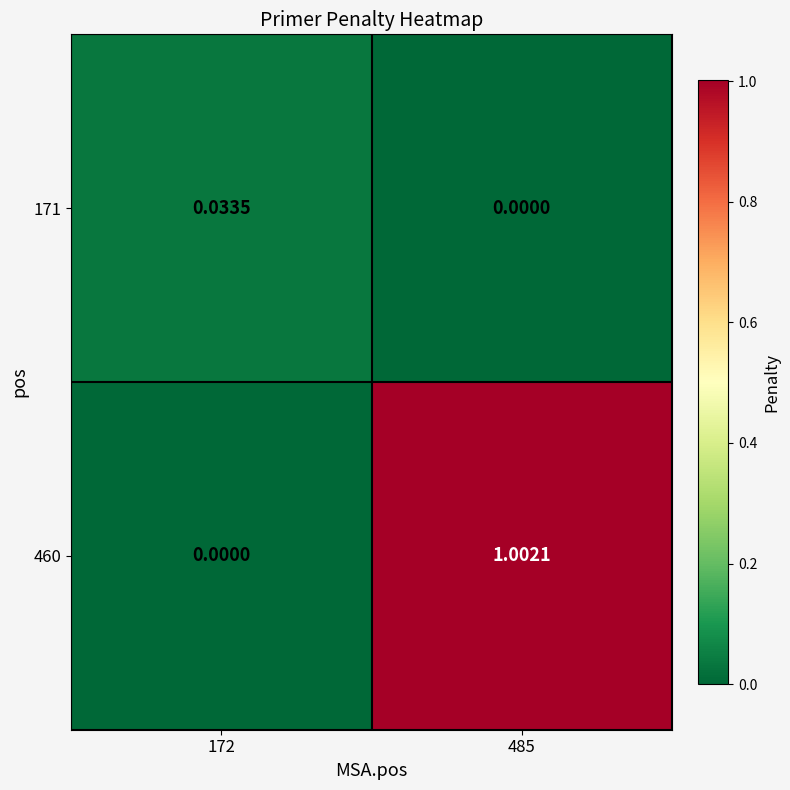

Which series has the largest total across all categories?

460